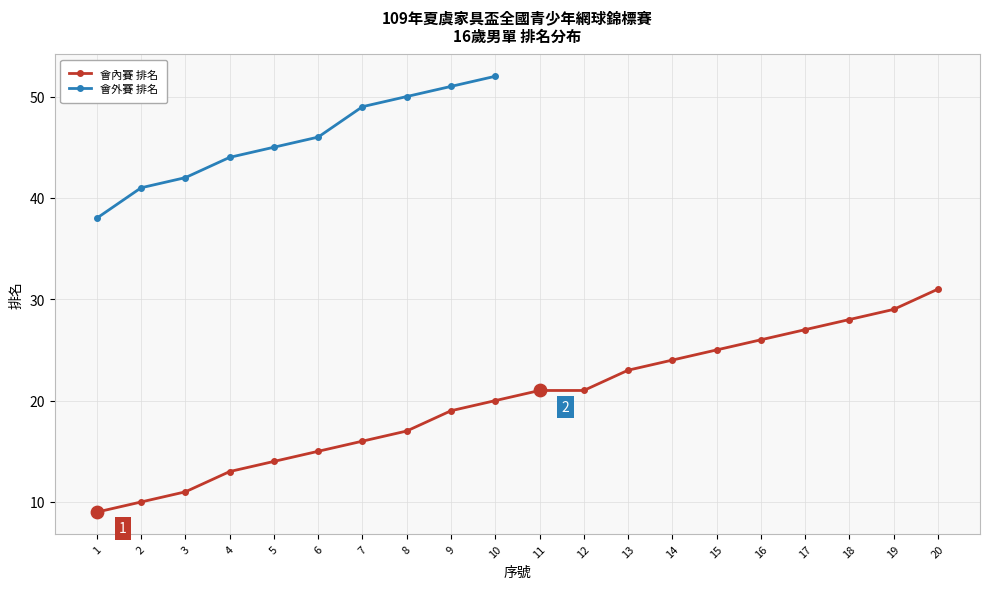

What is the change in value from 3 to 14?

+13